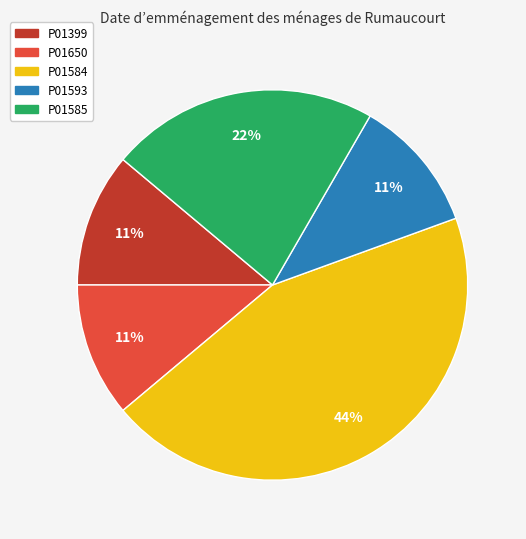

To the nearest percent, what is the average slice percentage?

20%